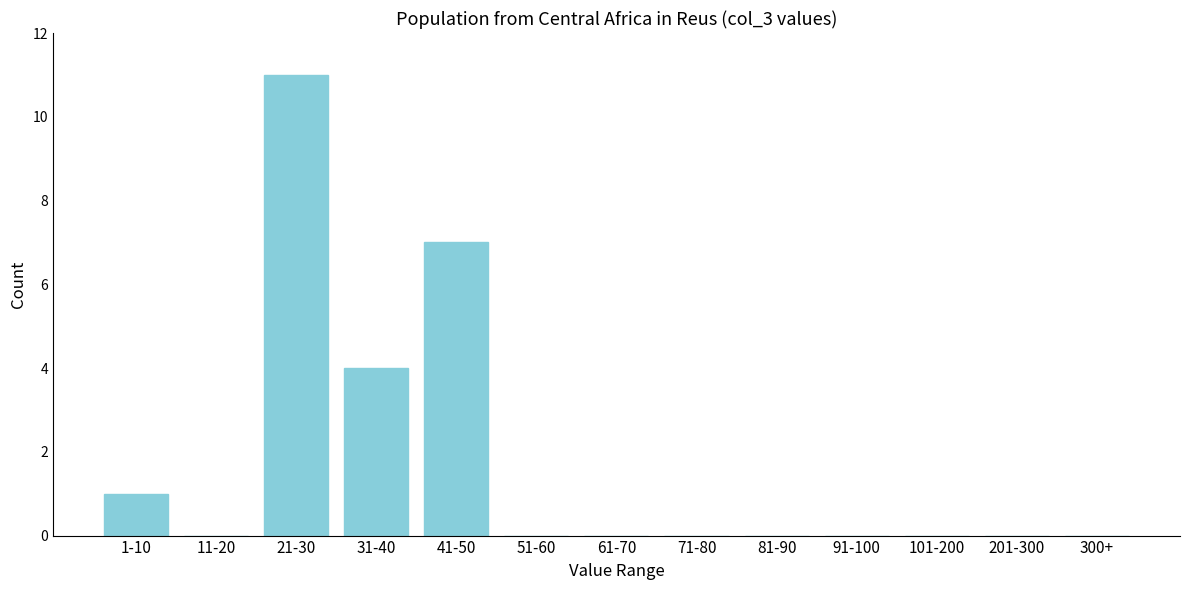

Reading left to right, list all the values displayed in this chart.

1-10=1	11-20=0	21-30=11	31-40=4	41-50=7	51-60=0	61-70=0	71-80=0	81-90=0	91-100=0	101-200=0	201-300=0	300+=0